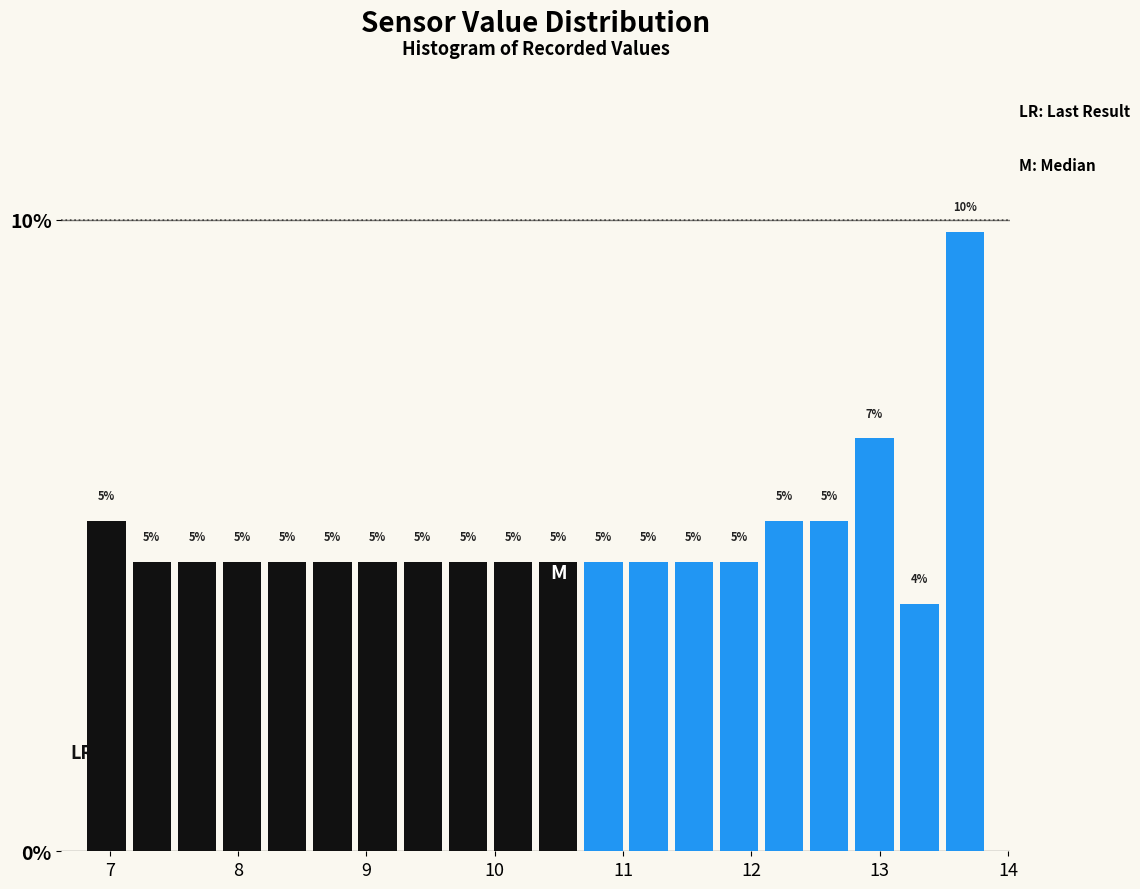

Read against the x-axis, roughly where is the centre of the tallest bar?

13.7